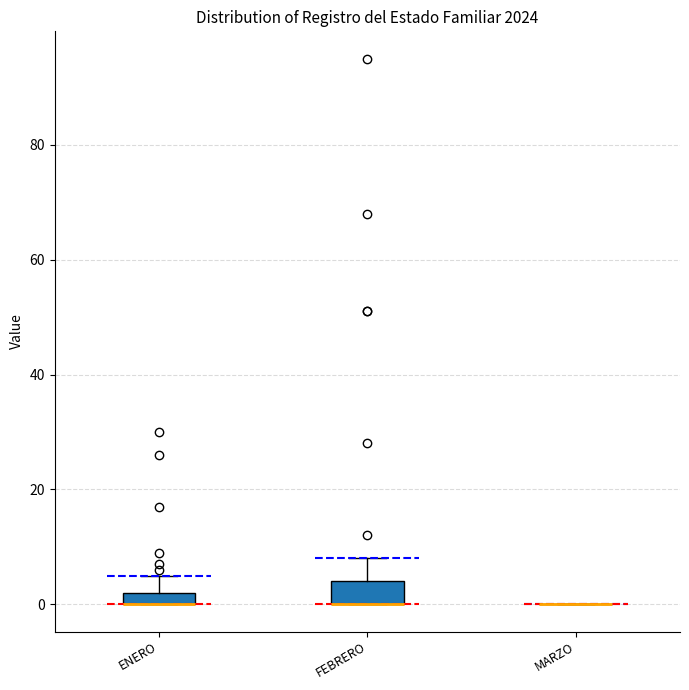

Which box is the tallest, from its lower edge to its upper edge?

FEBRERO